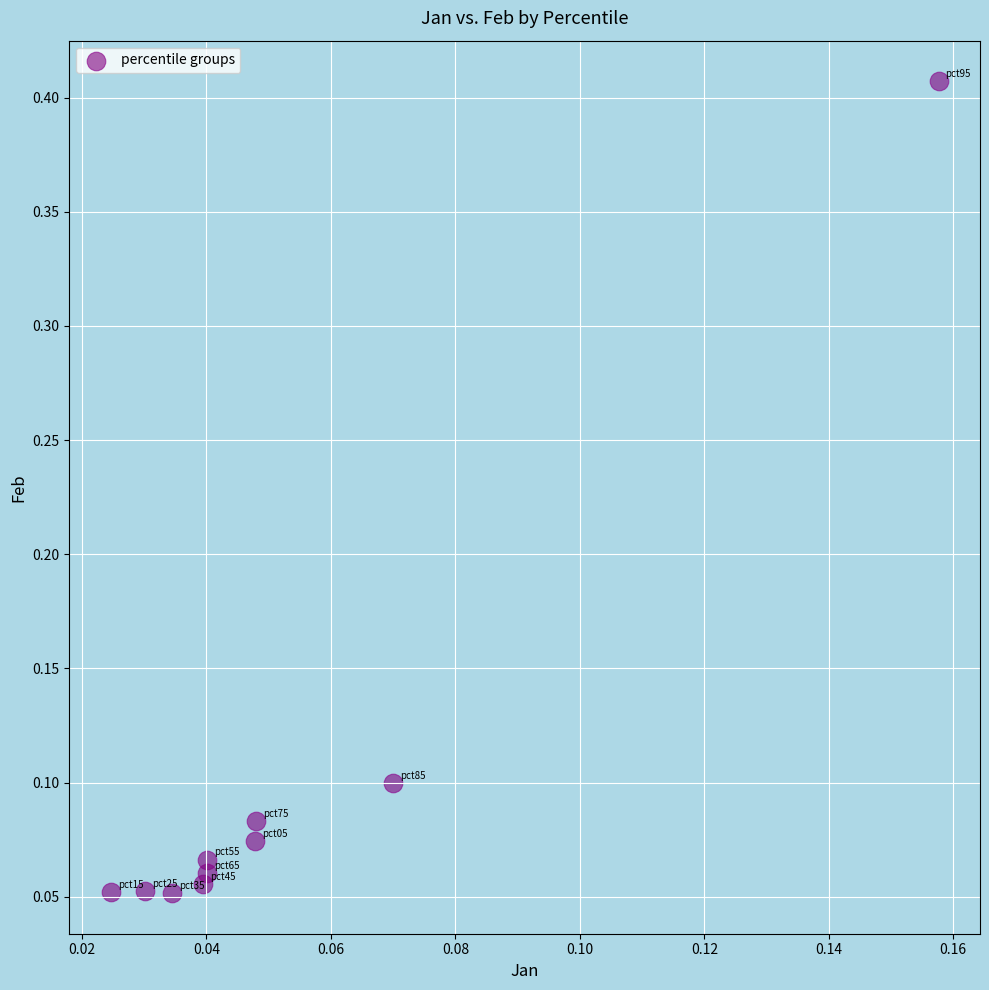

How many data points are displayed?

10